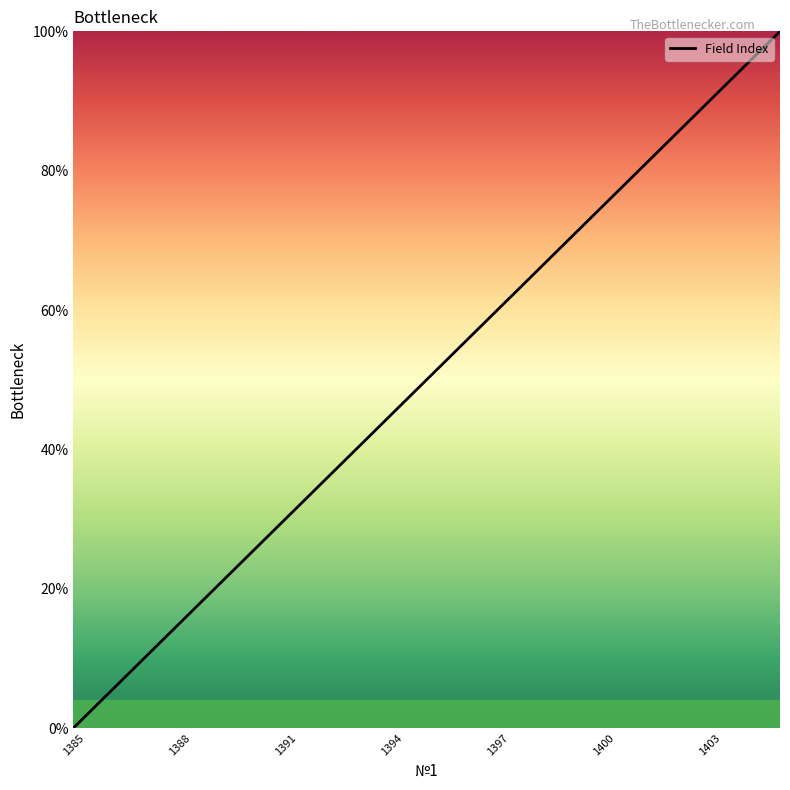

How many lines are shown in the chart?

1